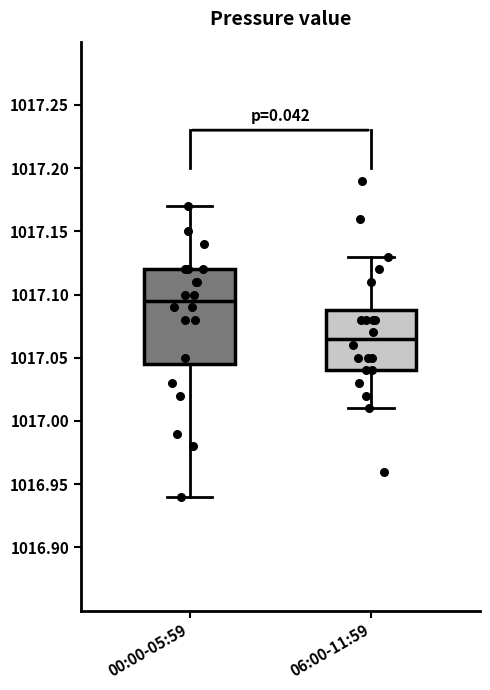

Reading left to right, read every box against the y-axis: the position of its median line, the range the box covers, and the ends of its whiskers. The values are not printed on the chart, so give them approximately, as read against the axis.

00:00-05:59: median 1017.095, box 1017.045 to 1017.120, whiskers 1016.940 to 1017.170
06:00-11:59: median 1017.065, box 1017.040 to 1017.090, whiskers 1017.010 to 1017.130